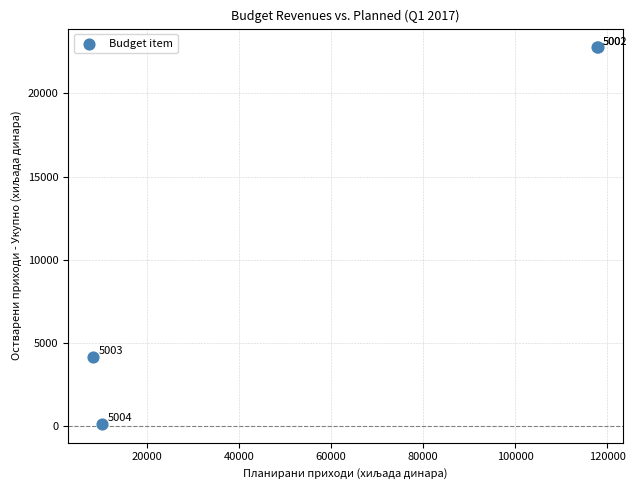

What Y value in the scatter plot is closest to 11453?

4150